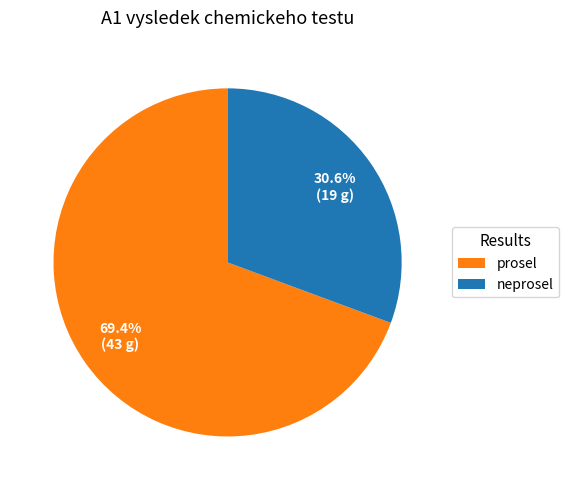

Does prosel represent more than half of the total?

Yes